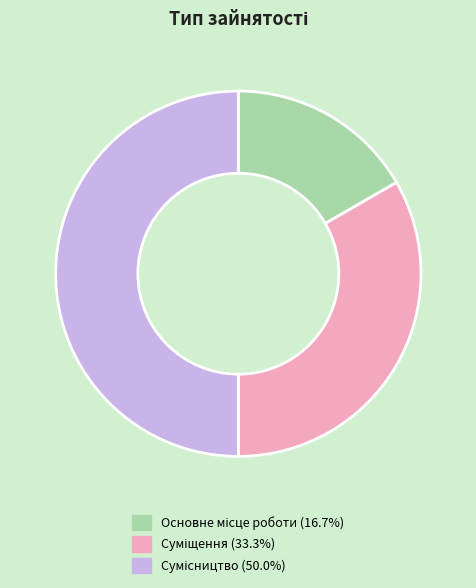

How many segments does this pie chart have?

3